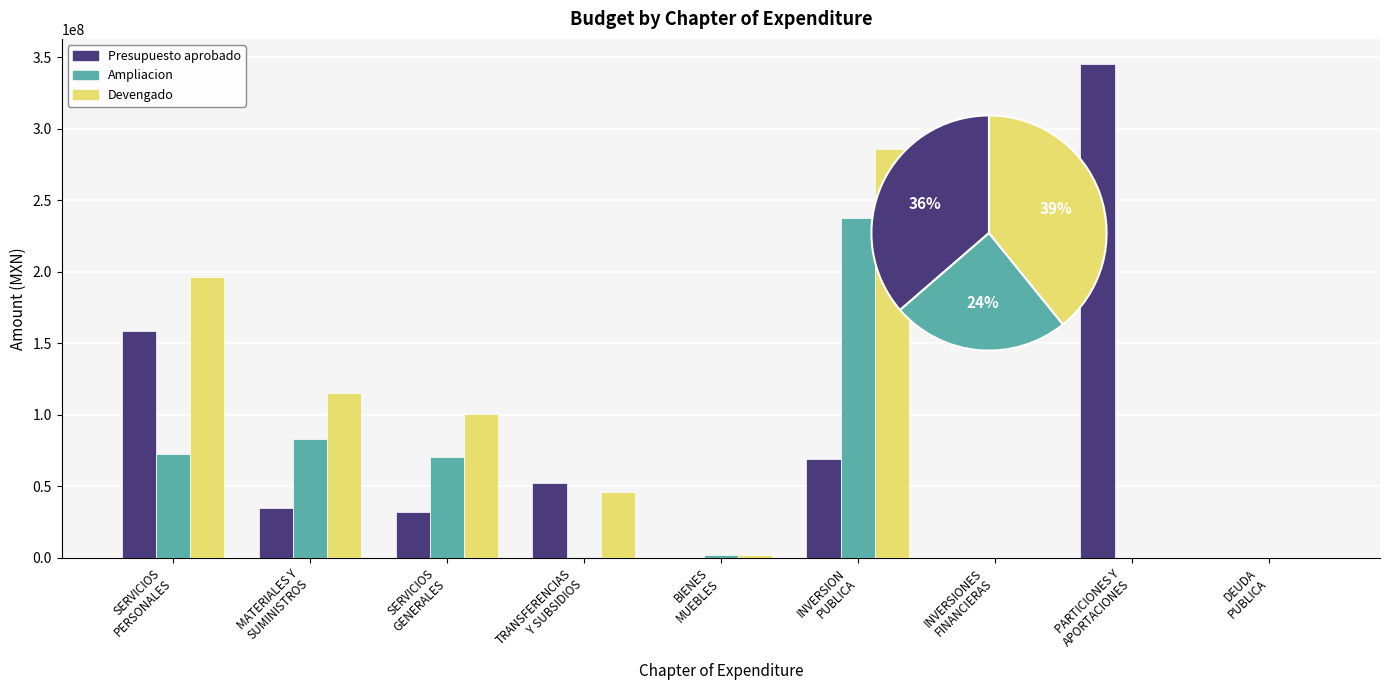

What are all the series names shown in the legend?

Presupuesto aprobado, Ampliacion, Devengado